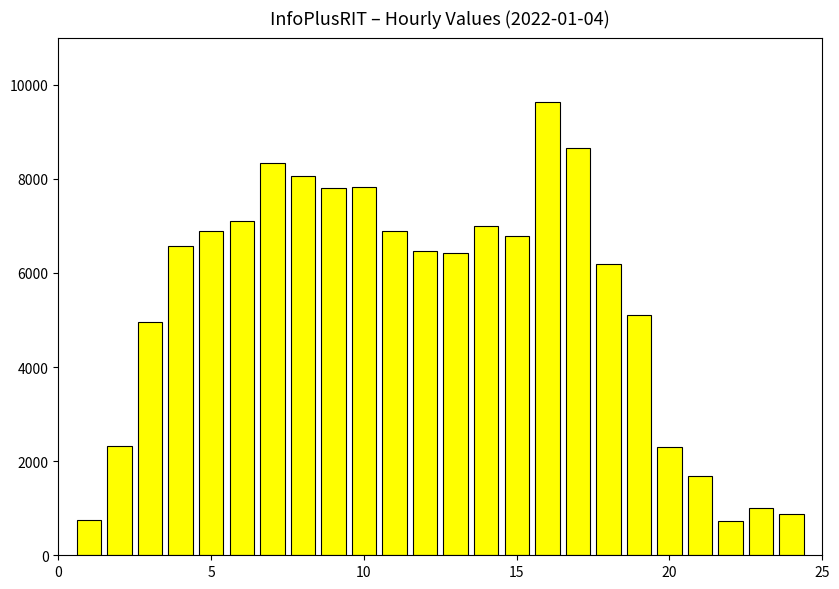

What is the maximum value shown in the chart?

9626